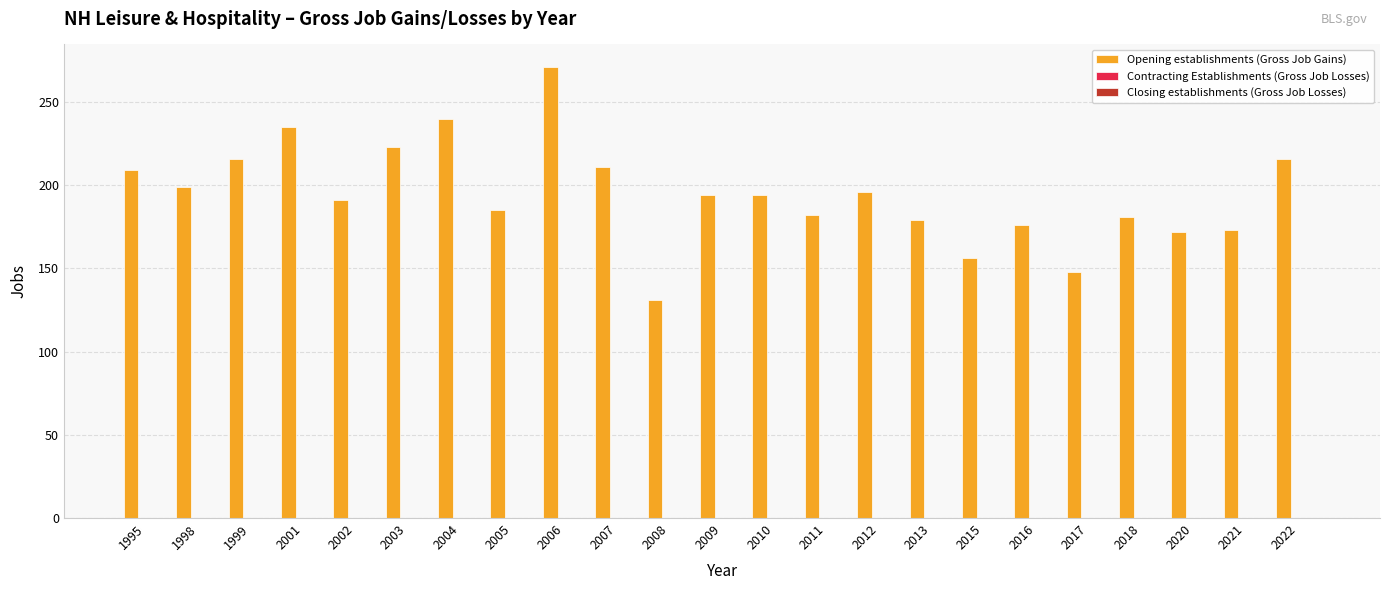

What is the smallest value displayed?

131